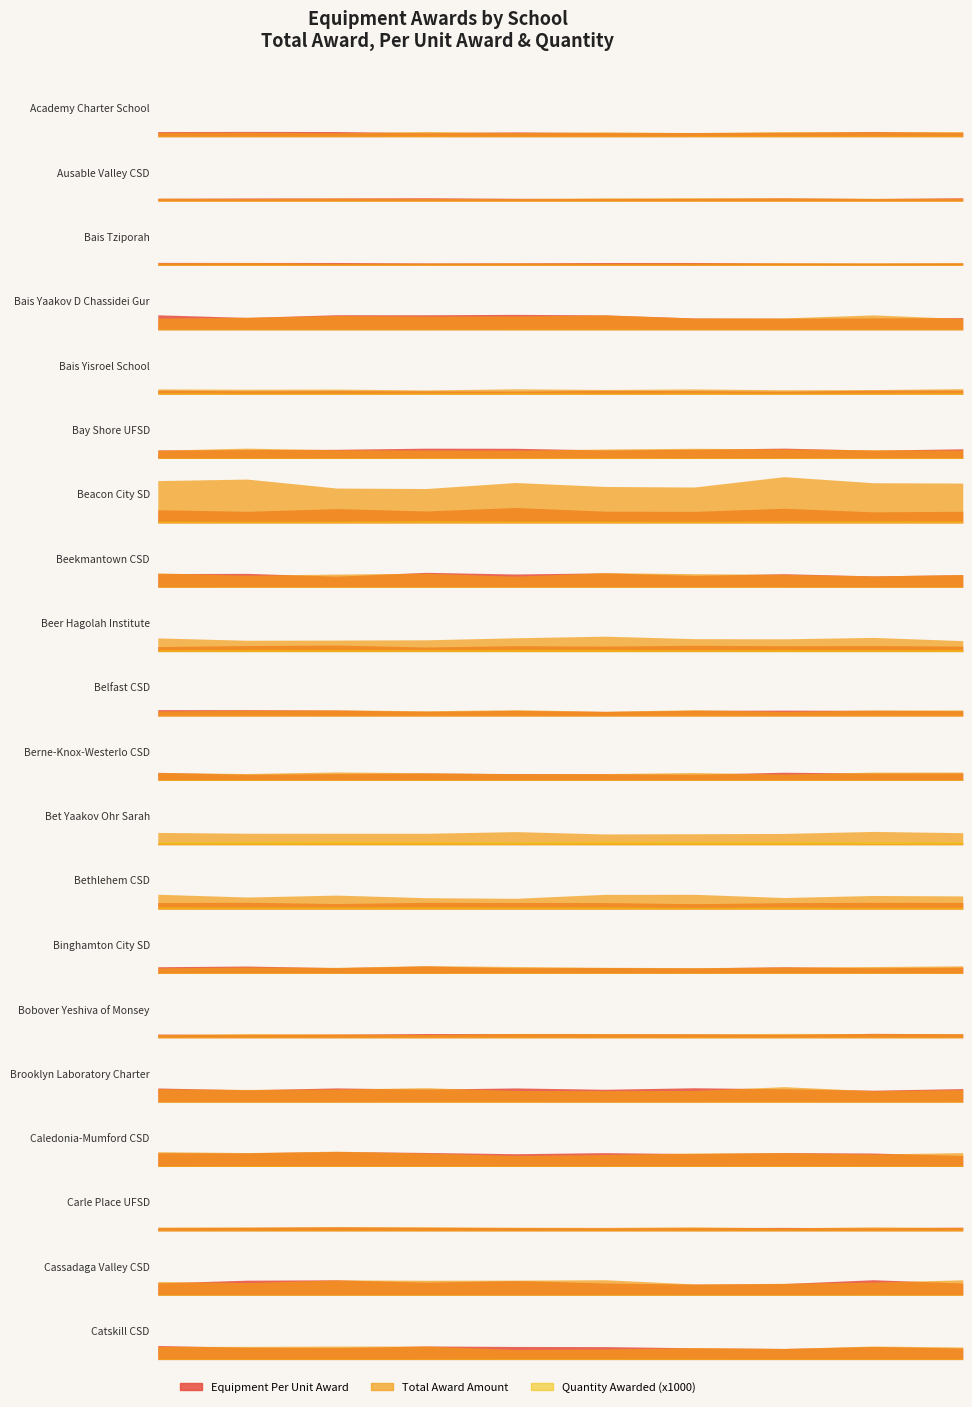

What is the label of the 9th point from the left?

Beer Hagolah Institute